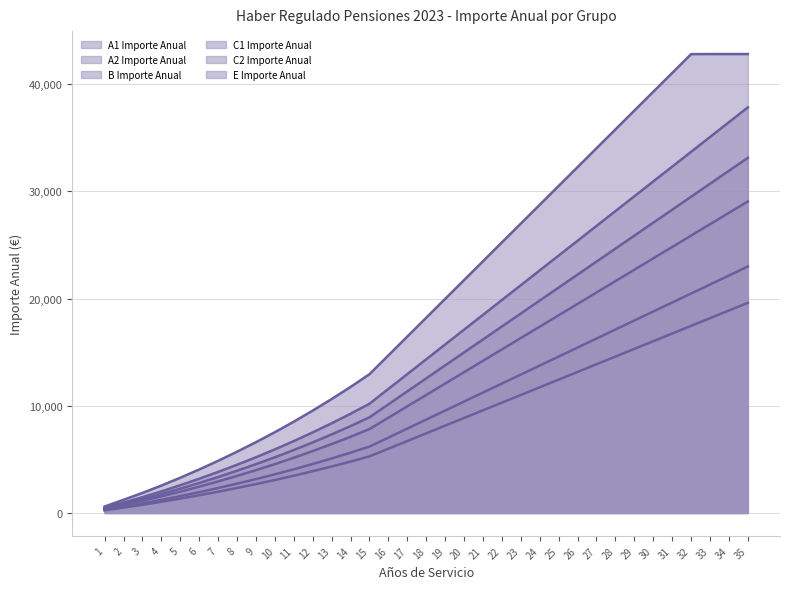

What is the average value of the C1 Importe Anual (line) series?

12427.0